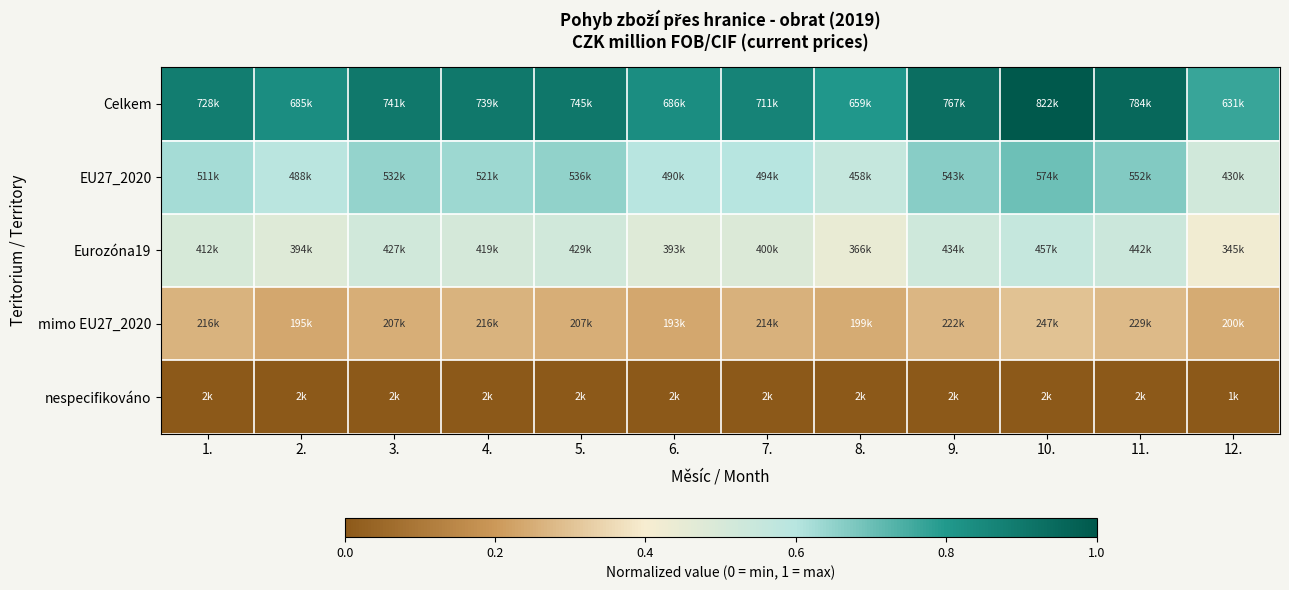

Rank the series at 11. from lowest to highest value.

nespecifikováno, mimo EU27_2020, Eurozóna19, EU27_2020, Celkem